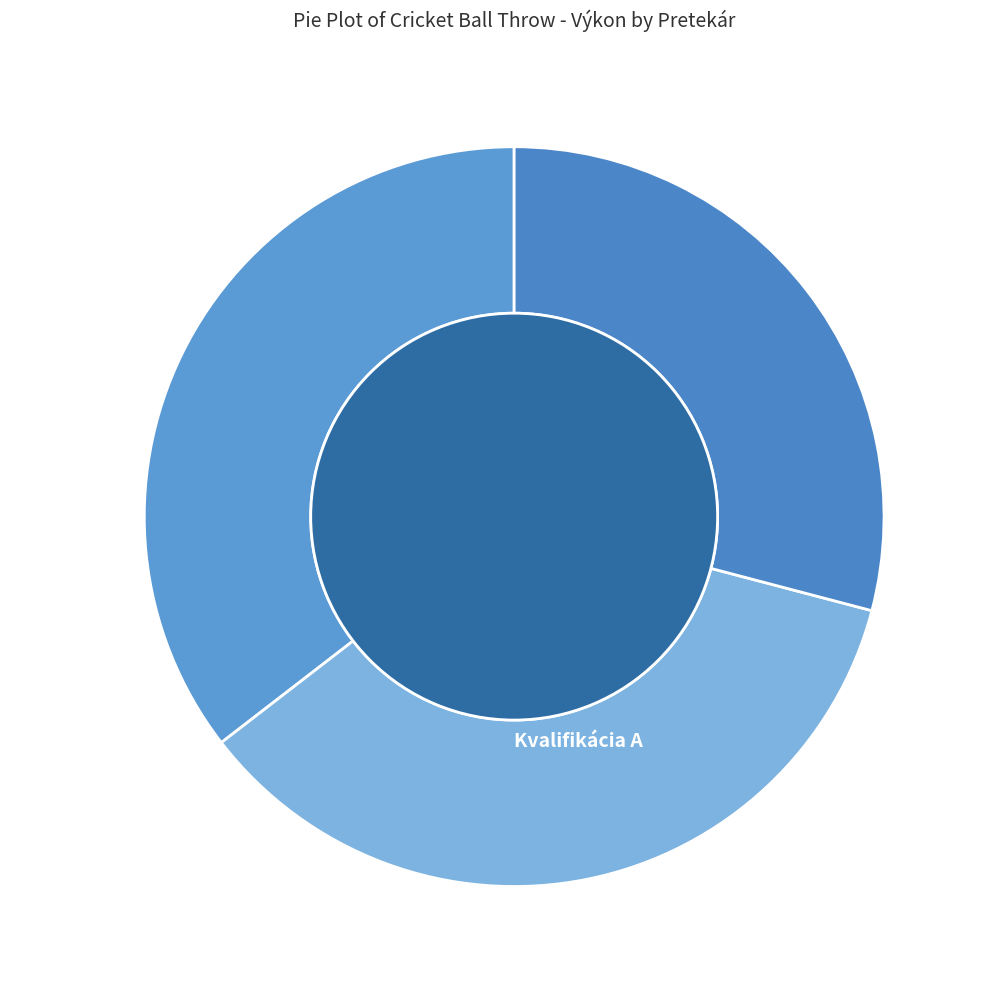

Does any single category account for the majority?

No